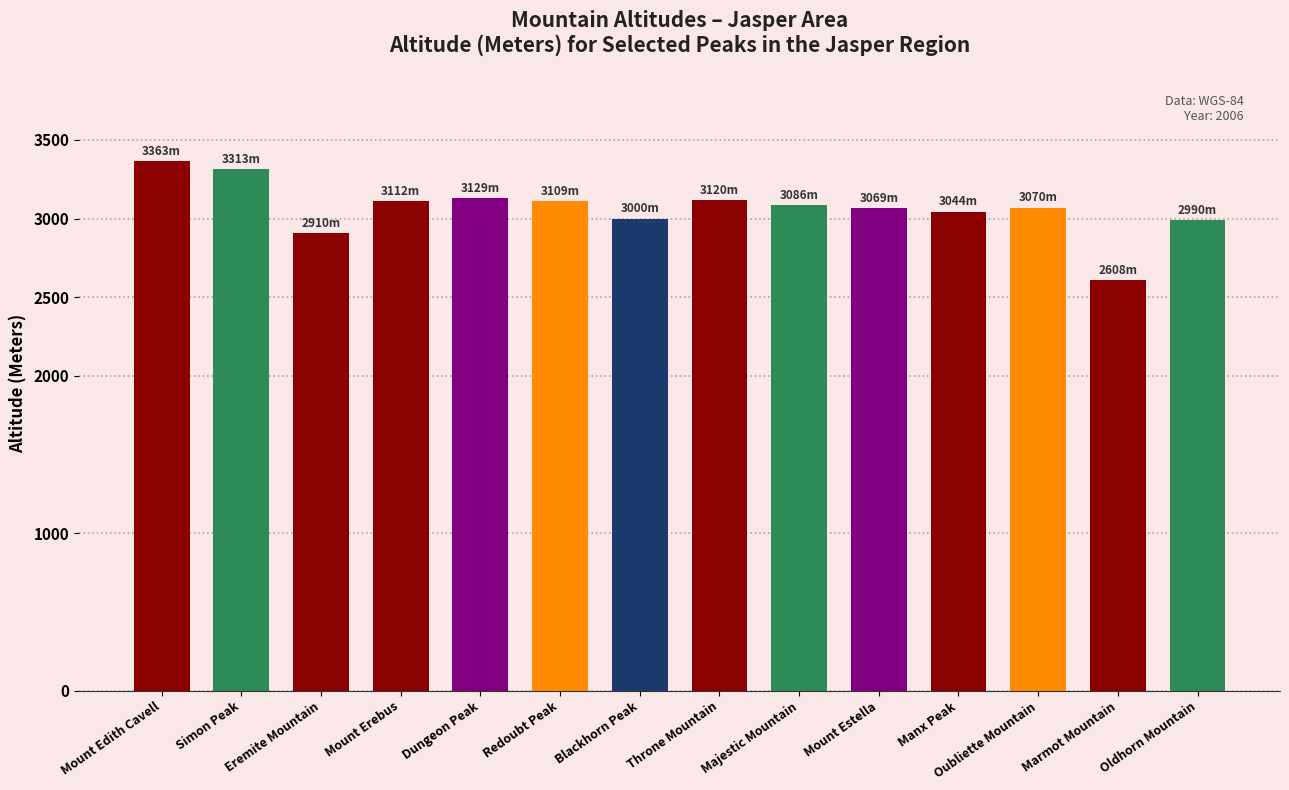

Is it true that the value at Oubliette Mountain is 4233?

False